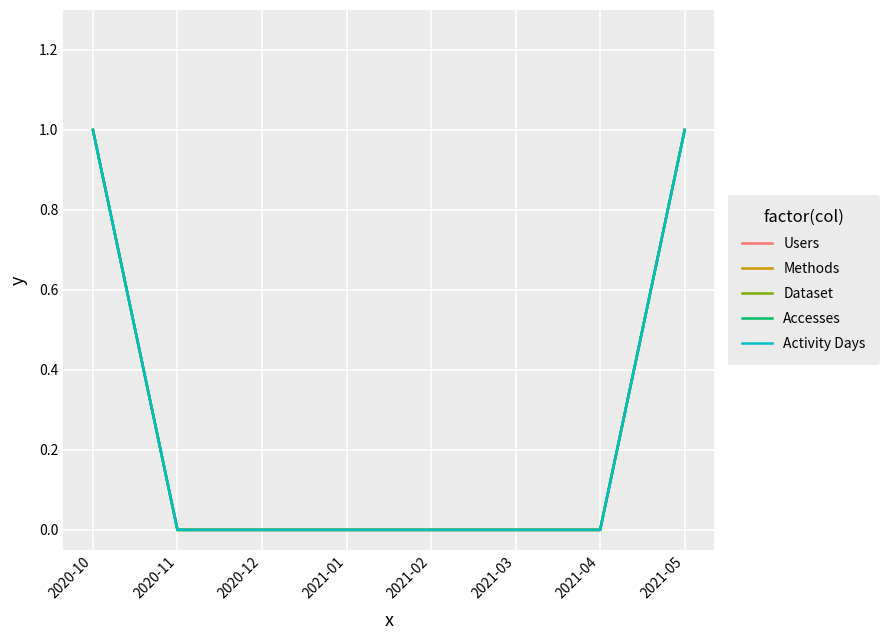

What is the difference between the maximum and minimum values in the Methods series?

1